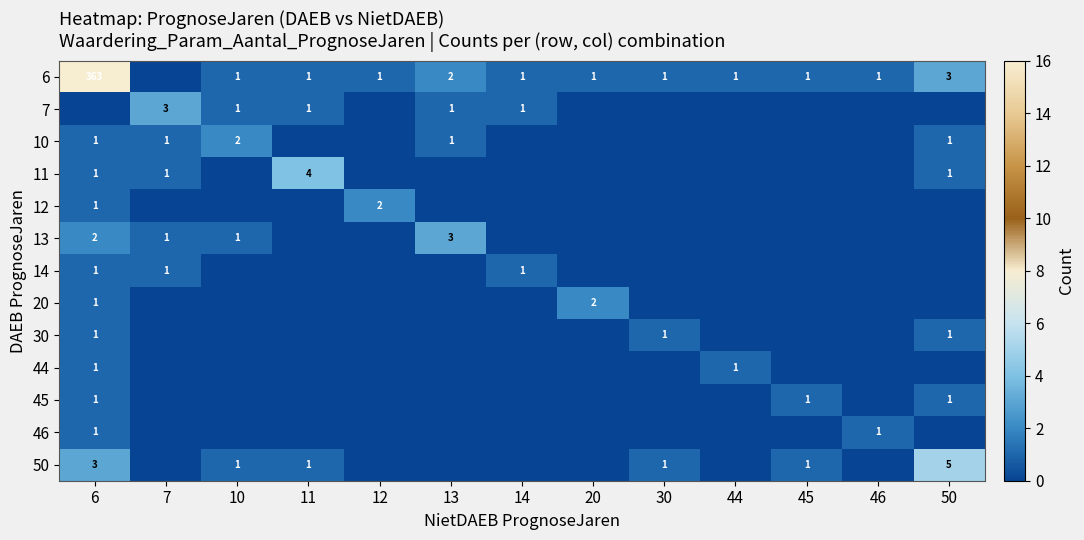

At which category is the sum across all series the highest?

6